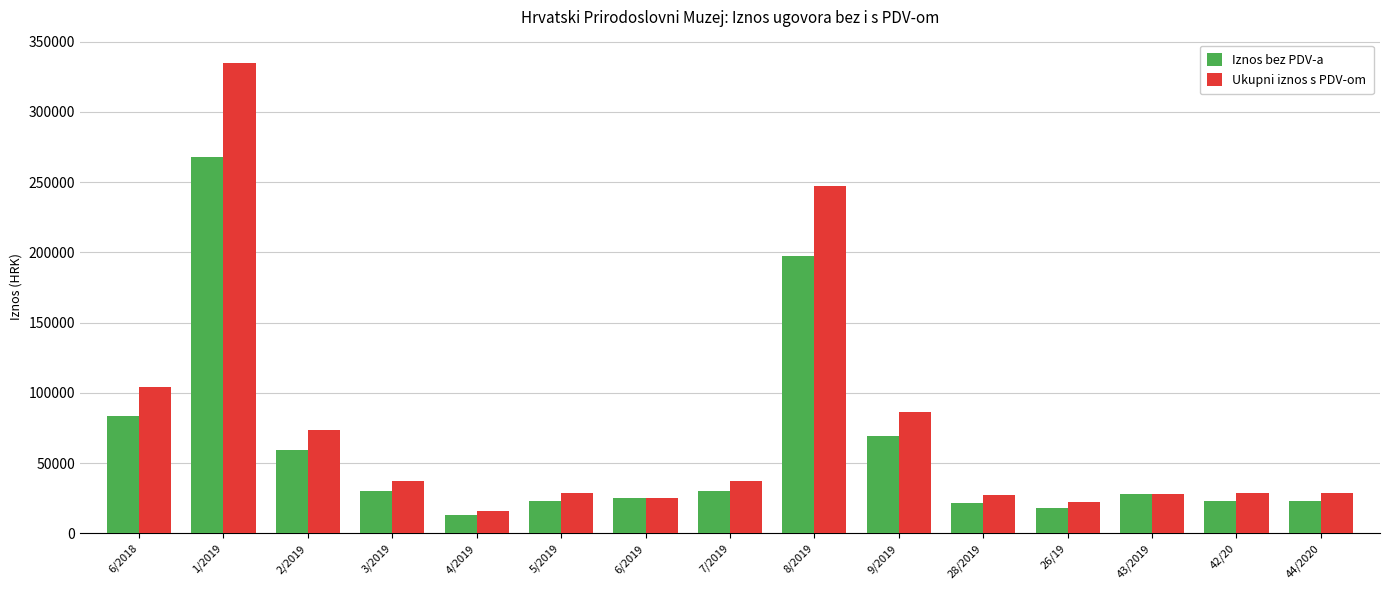

What is the sum of all Iznos bez PDV-a values?

911130.1